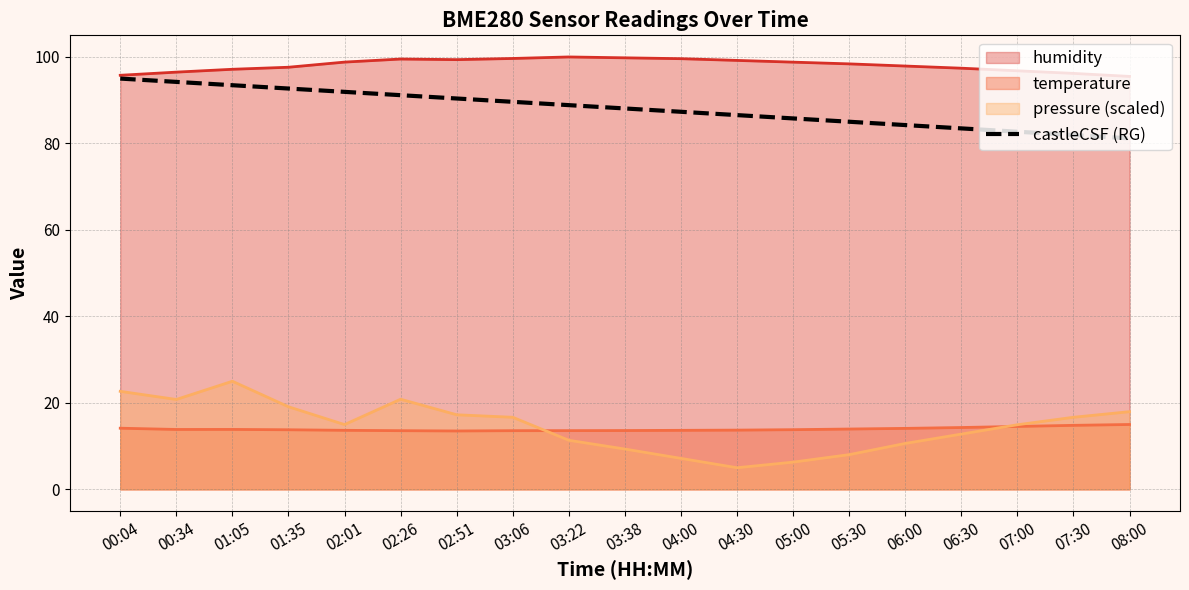

True or false: humidity and pressure (scaled) intersect in this chart.

False